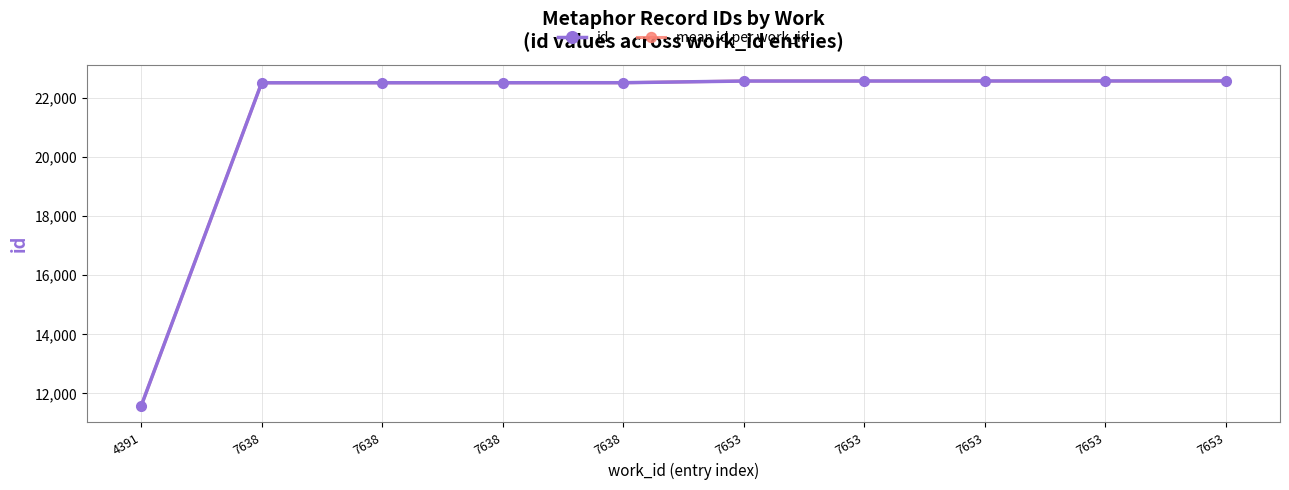

What is the highest value of the id series?

22570.0